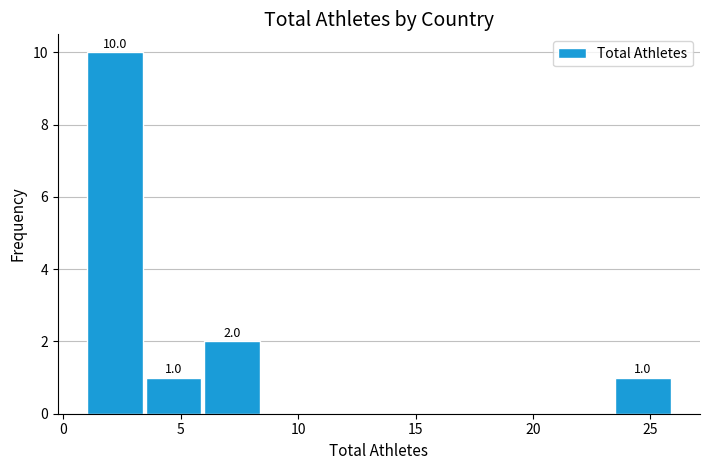

Which range on the x-axis has the tallest bar?

1.0 to 3.5